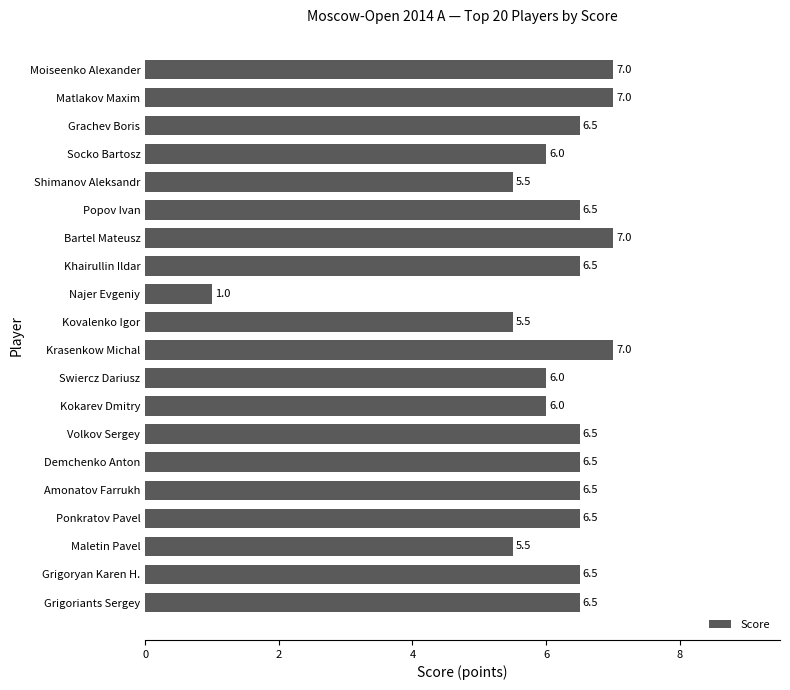

Read the value at Khairullin Ildar.

6.5